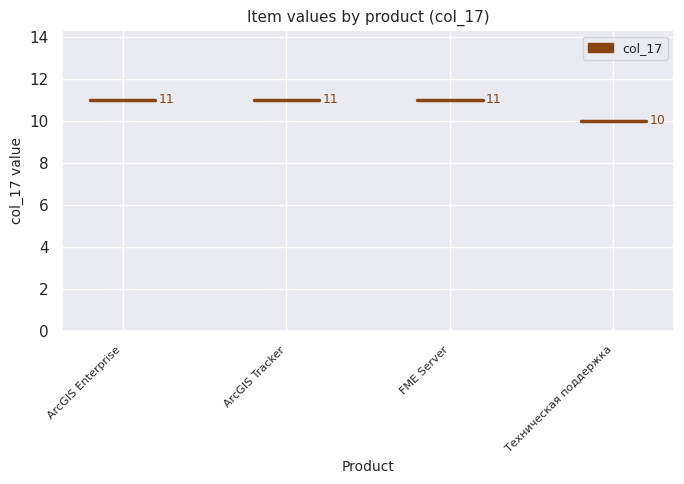

Is it true that the value at шт./EA (Техническая поддержка) is 2?

False